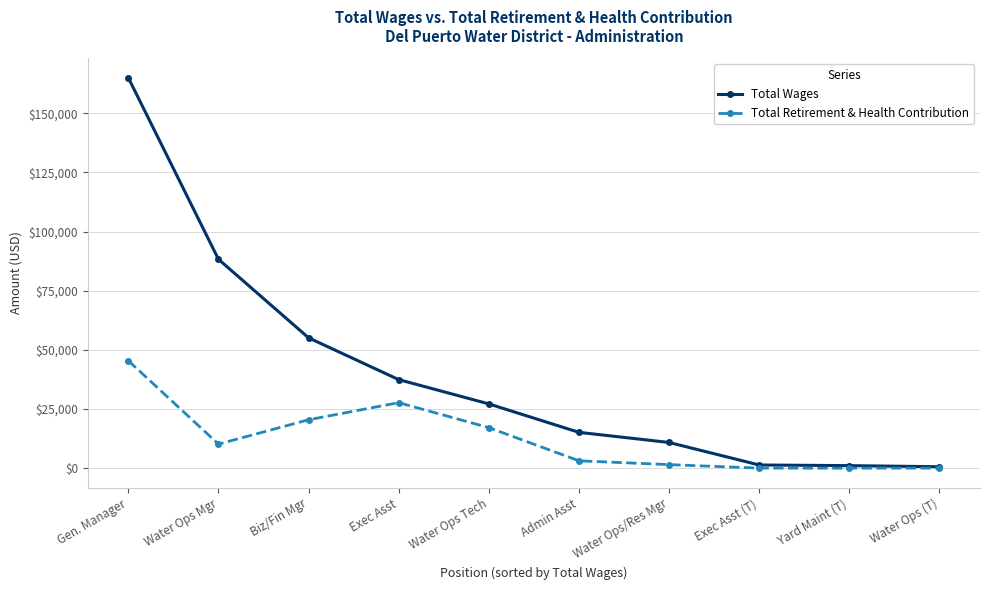

At how many categories does at least one series exceed 121514?

1